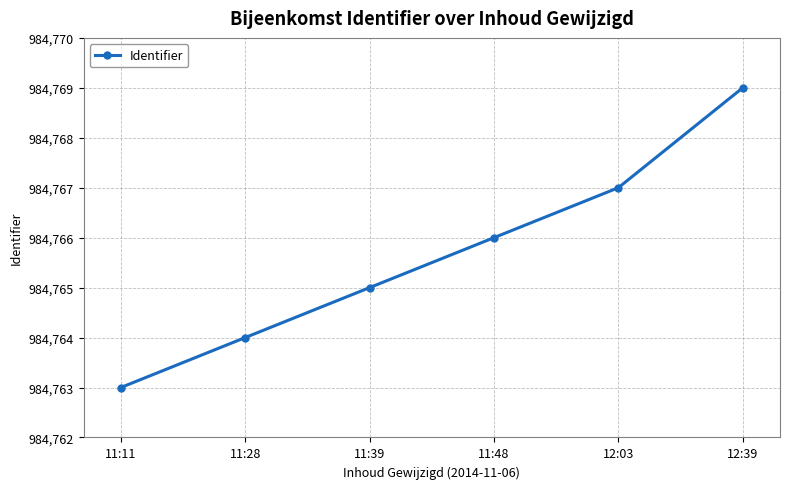

Between 11:39 and 11:28, which is larger?

11:39